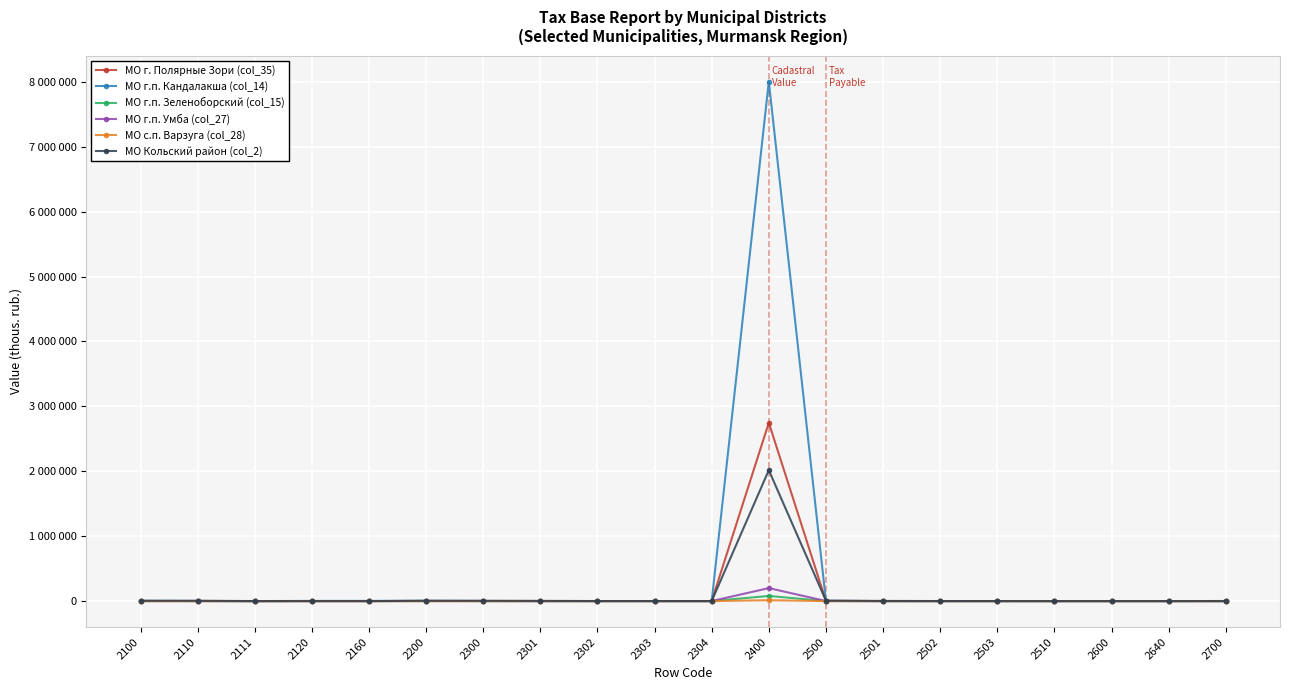

At how many categories does at least one series exceed 617500?

1